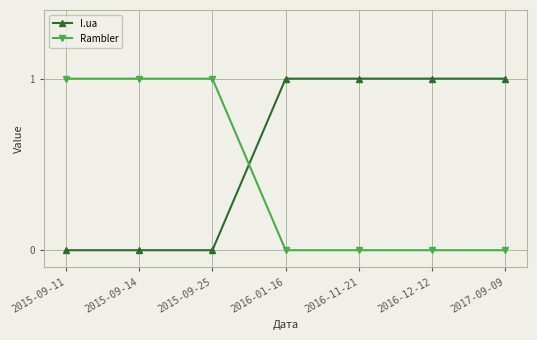

Does the chart display data point markers on the line(s)?

Yes